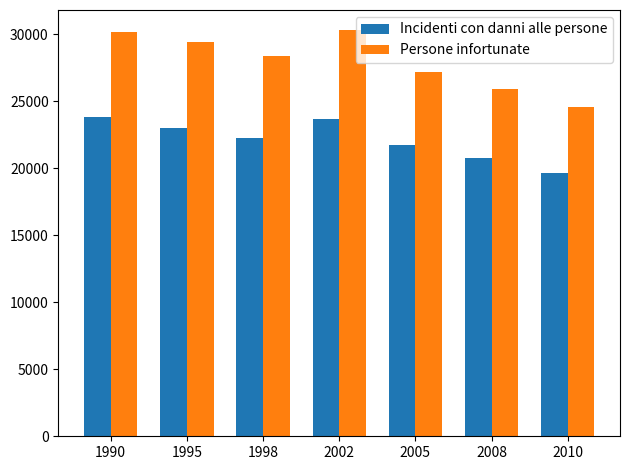

Is the value of Incidenti con danni alle persone at 1998 greater than the value of Persone infortunate at 2010?

No